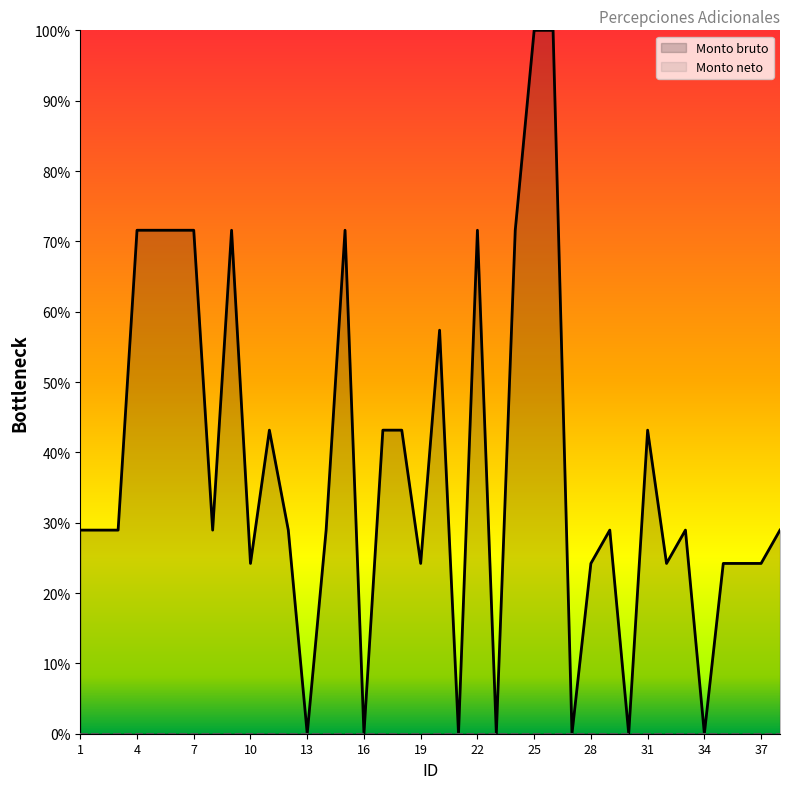

How many interior local peaks (higher than both neighbors) does the data have?

8